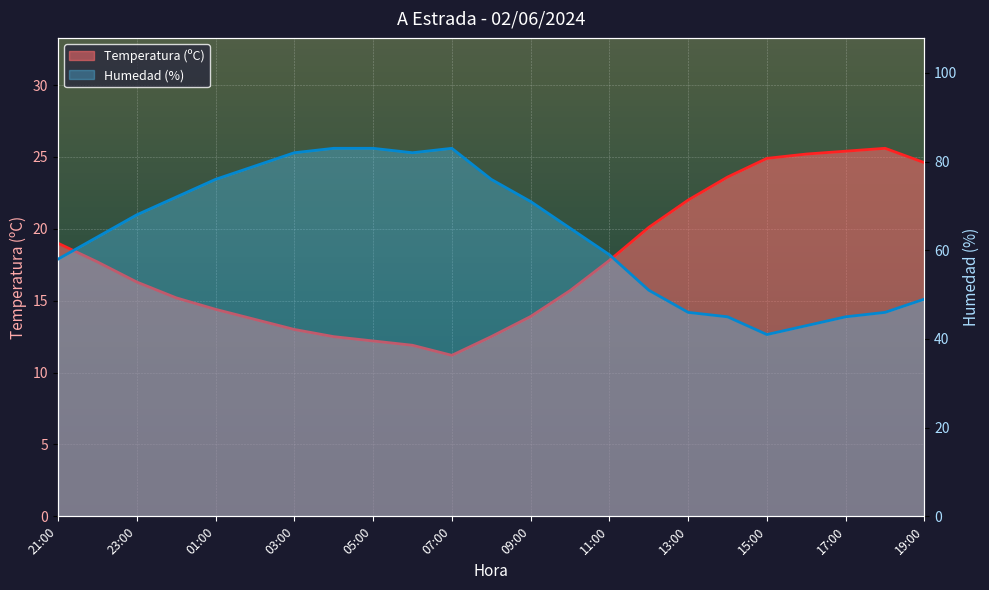

Reading left to right, list all the values displayed in this chart.

Temperatura (ºC): 19.0	17.7	16.3	15.2	14.4	13.7	13.0	12.5	12.2	11.9	11.2	12.5	13.9	15.7	17.8	20.1	22.0	23.6	24.9	25.2	25.4	25.6	24.6
Humedad (%): 58.0	63.0	68.0	72.0	76.0	79.0	82.0	83.0	83.0	82.0	83.0	76.0	71.0	65.0	59.0	51.0	46.0	45.0	41.0	43.0	45.0	46.0	49.0